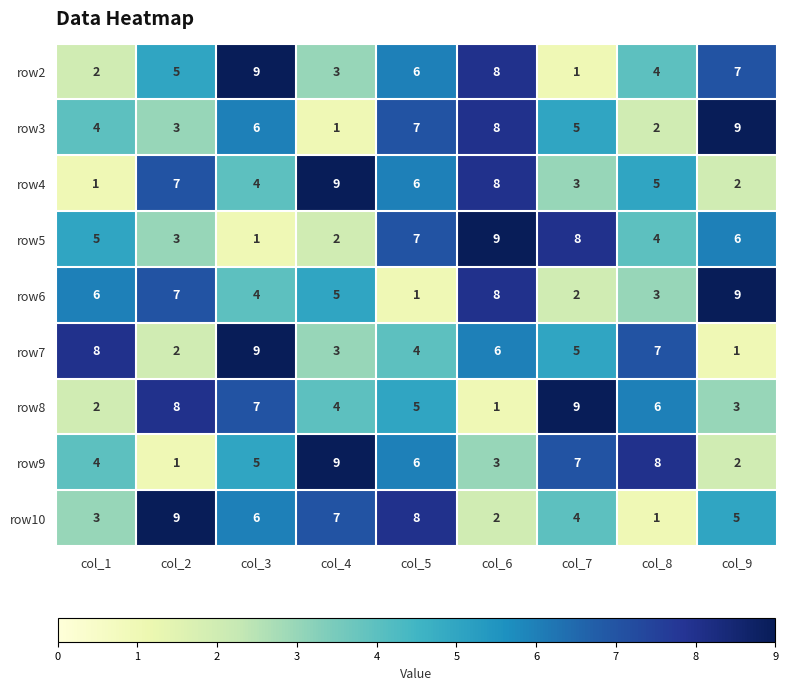

Where is row8 nearest to the value 5?

col_5